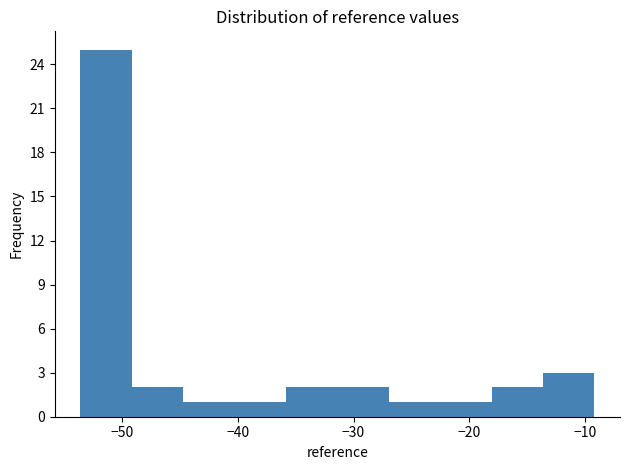

Reading left to right, transcribe this chart: for each bar, give the range it covers on the x-axis and its height. Neither the bar edges nor the heights are printed on the chart, so give them approximately, as read against the axes.

-54 to -49: 25
-49 to -45: 2
-45 to -40: 1
-40 to -36: 1
-36 to -31: 2
-31 to -27: 2
-27 to -23: 1
-23 to -18: 1
-18 to -14: 2
-14 to -9: 3